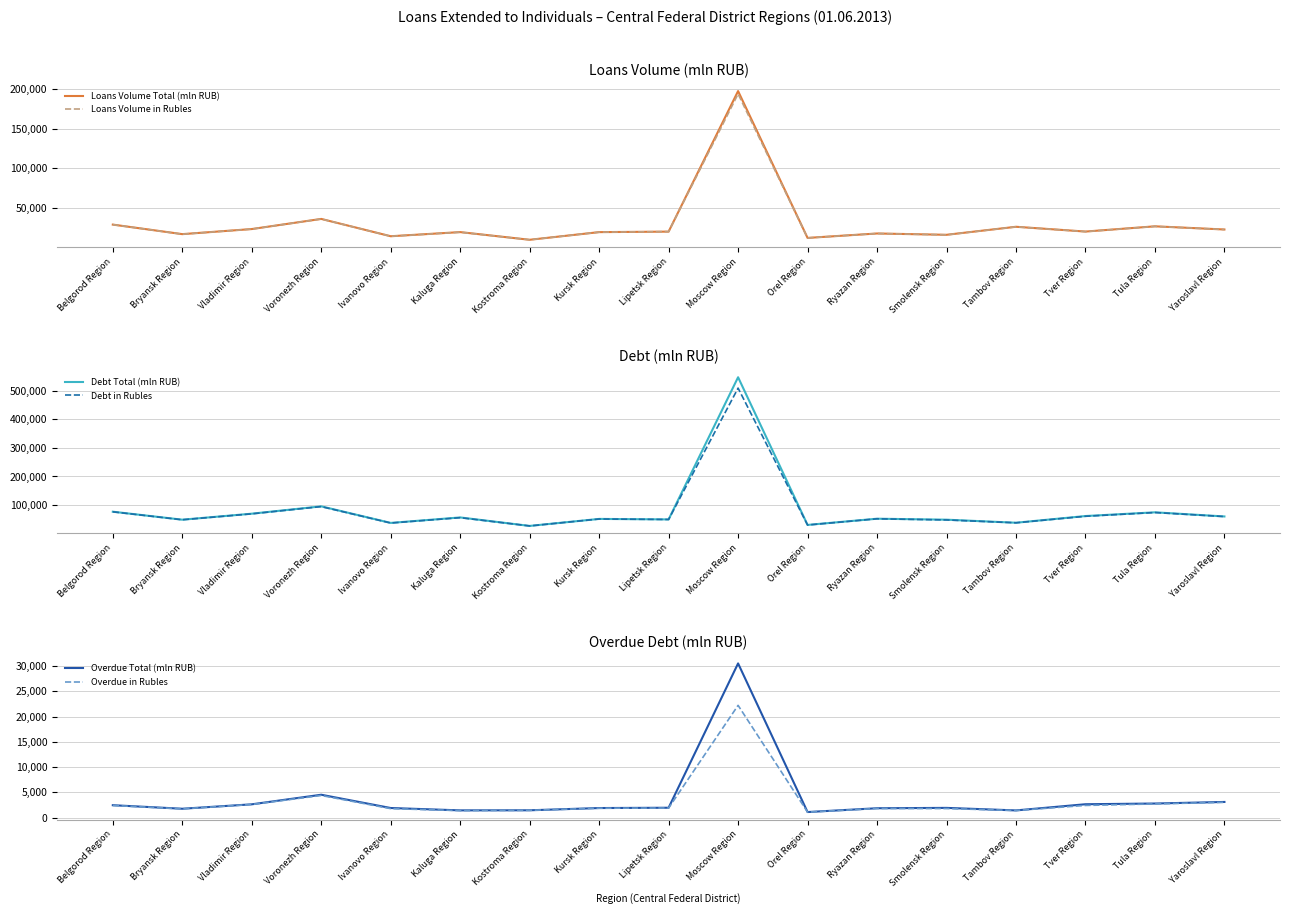

Where does the Overdue in Rubles series first go above 1850?

Belgorod Region